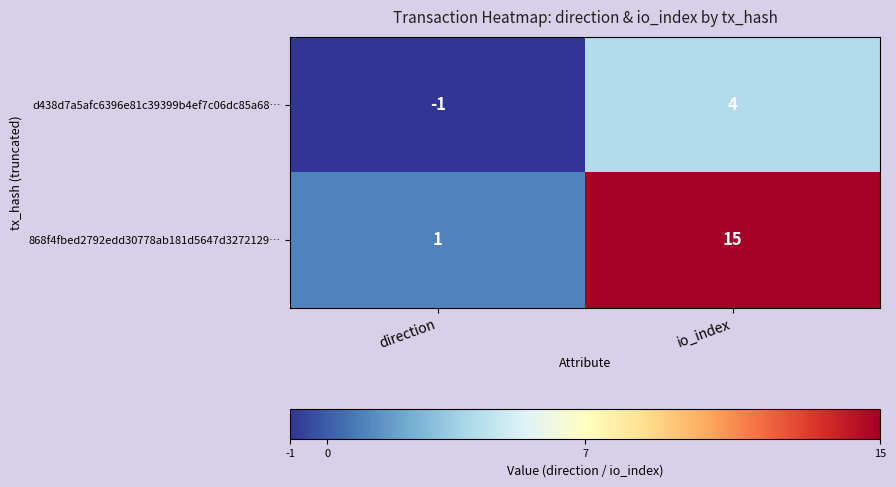

At which label does d438d7a5afc6396e81c39399b4ef7c06dc85a68… reach its minimum?

direction